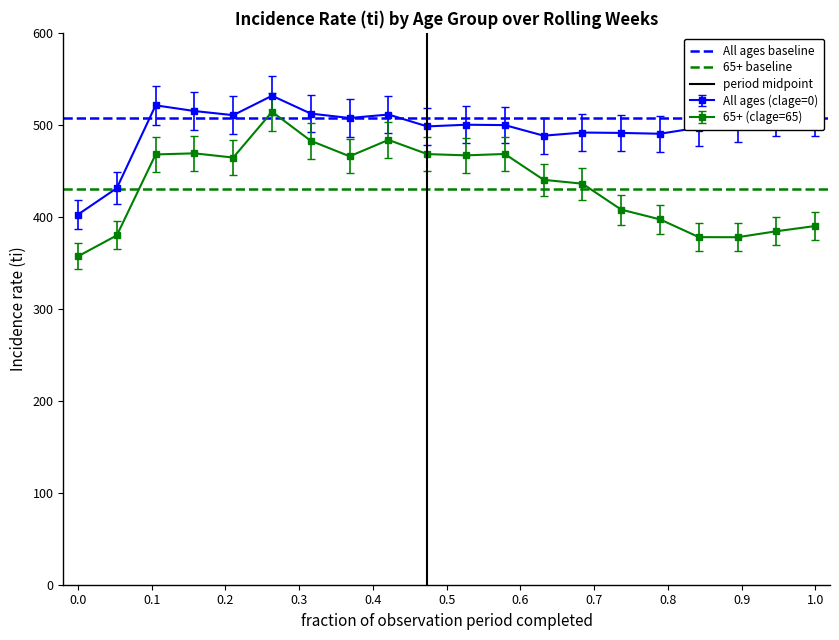

What is the difference between the maximum and minimum values in the period midpoint series?

1